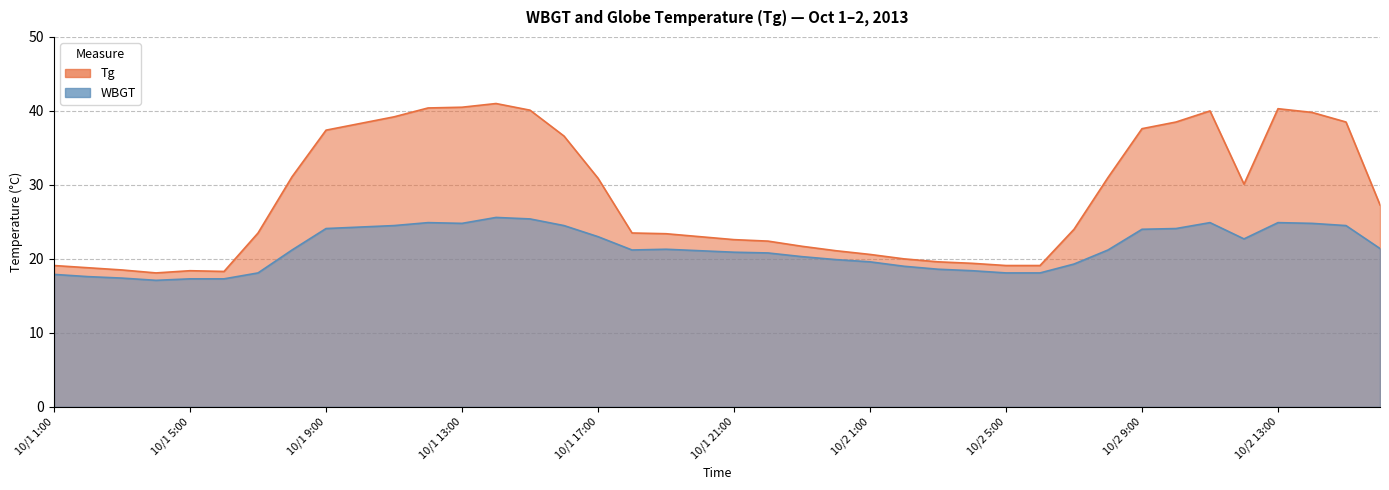

True or false: WBGT and Tg cross at least once.

False